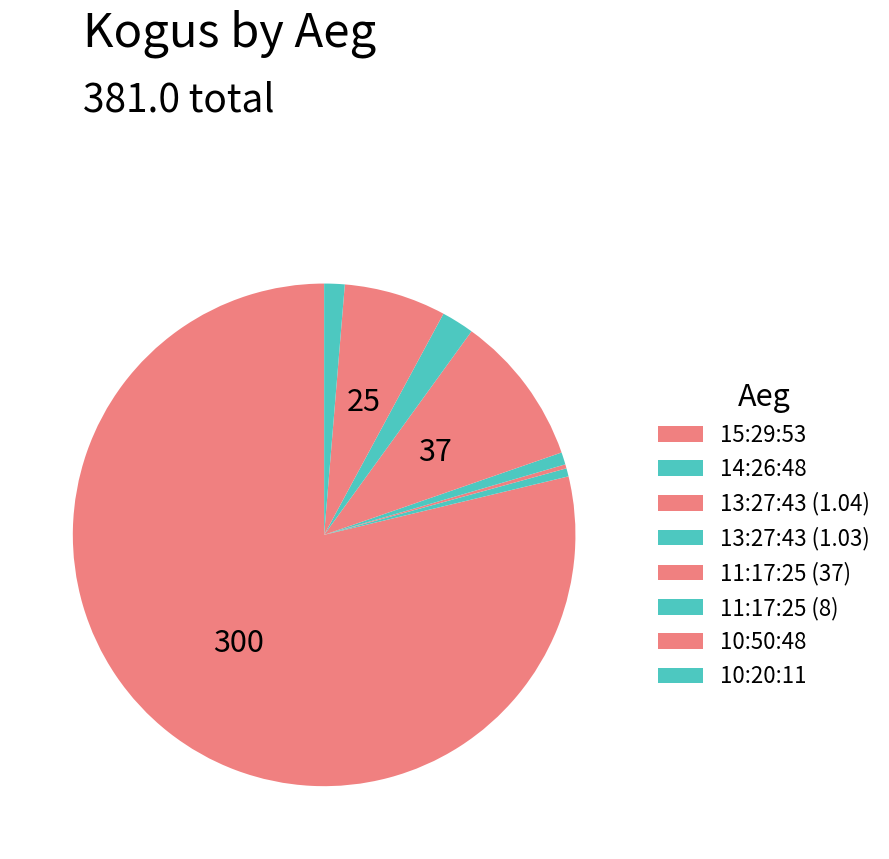

Which slice represents more than half of the pie?

15:29:53